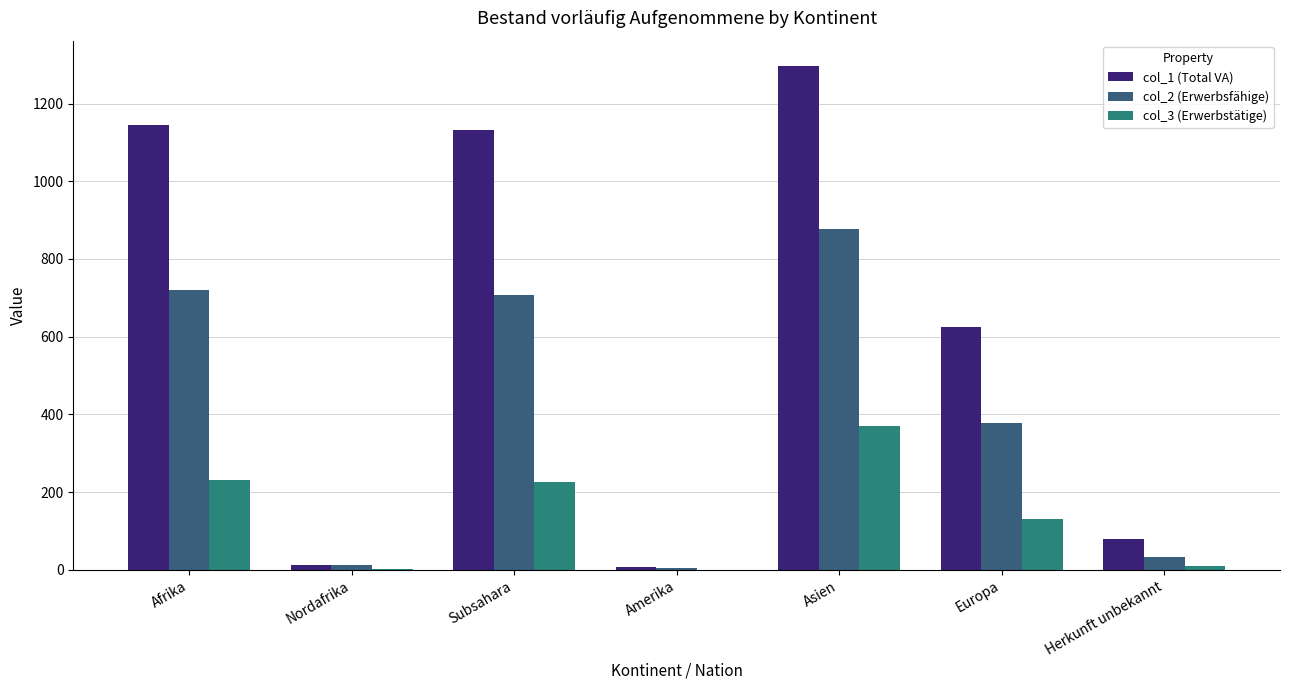

What are all the series names shown in the legend?

col_1 (Total VA), col_2 (Erwerbsfähige), col_3 (Erwerbstätige)